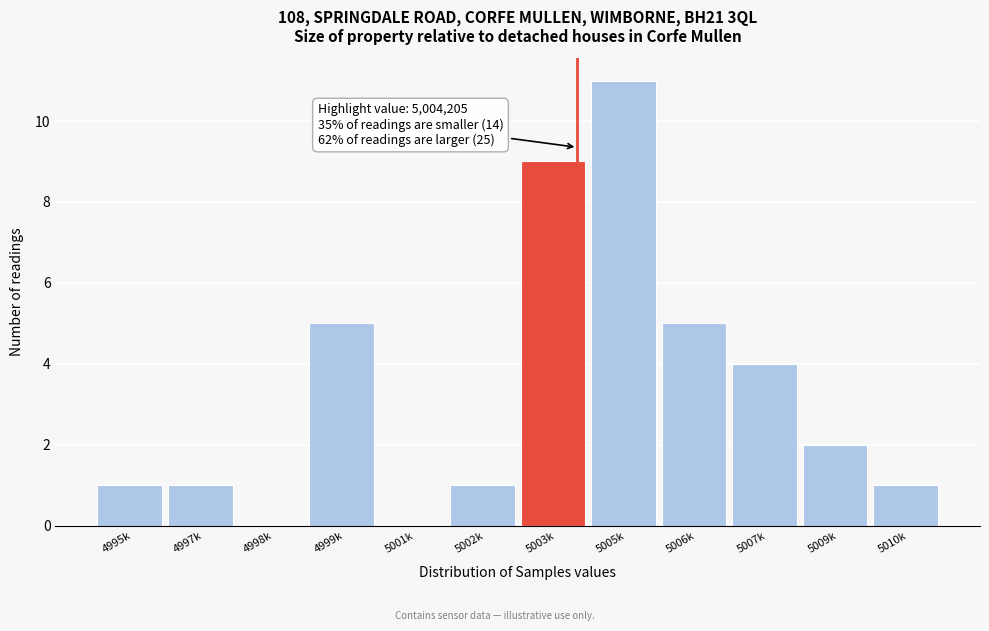

Reading left to right, extract all data points from this chart.

4995k=1	4997k=1	4998k=0	4999k=5	5001k=0	5002k=1	5003k=9	5005k=11	5006k=5	5007k=4	5009k=2	5010k=1